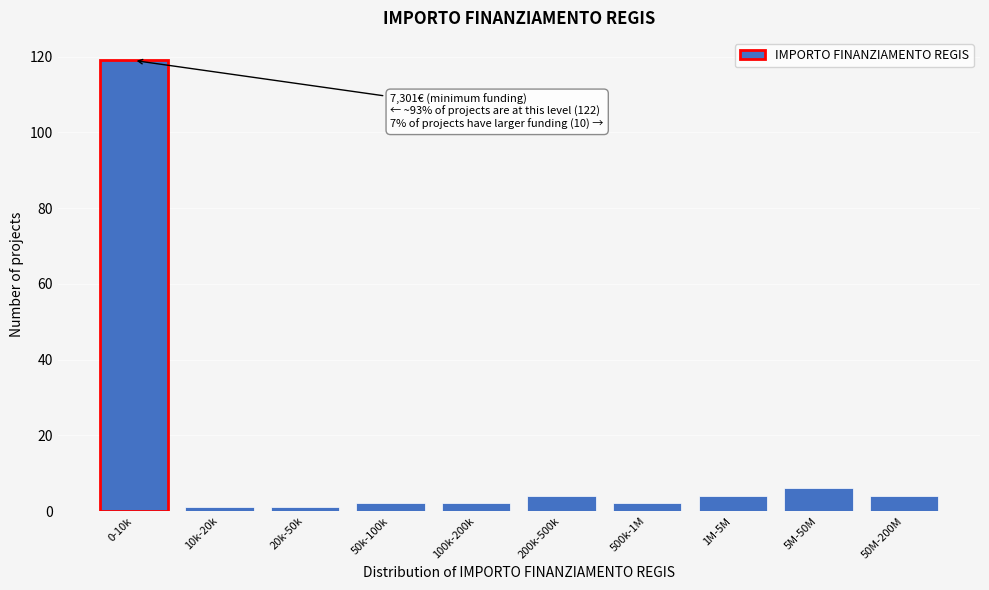

Reading right to left, transcribe all the data shown in this chart.

4	6	4	2	4	2	2	1	1	119